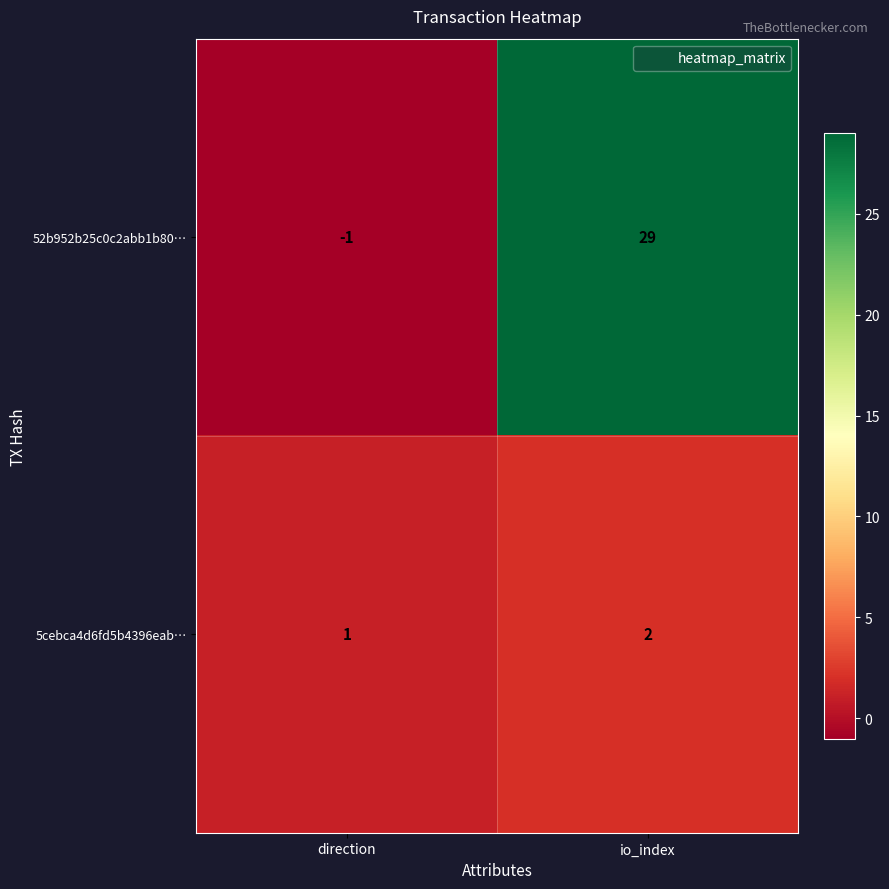

Which series has the largest total across all categories?

52b952b25c0c2abb1b80…